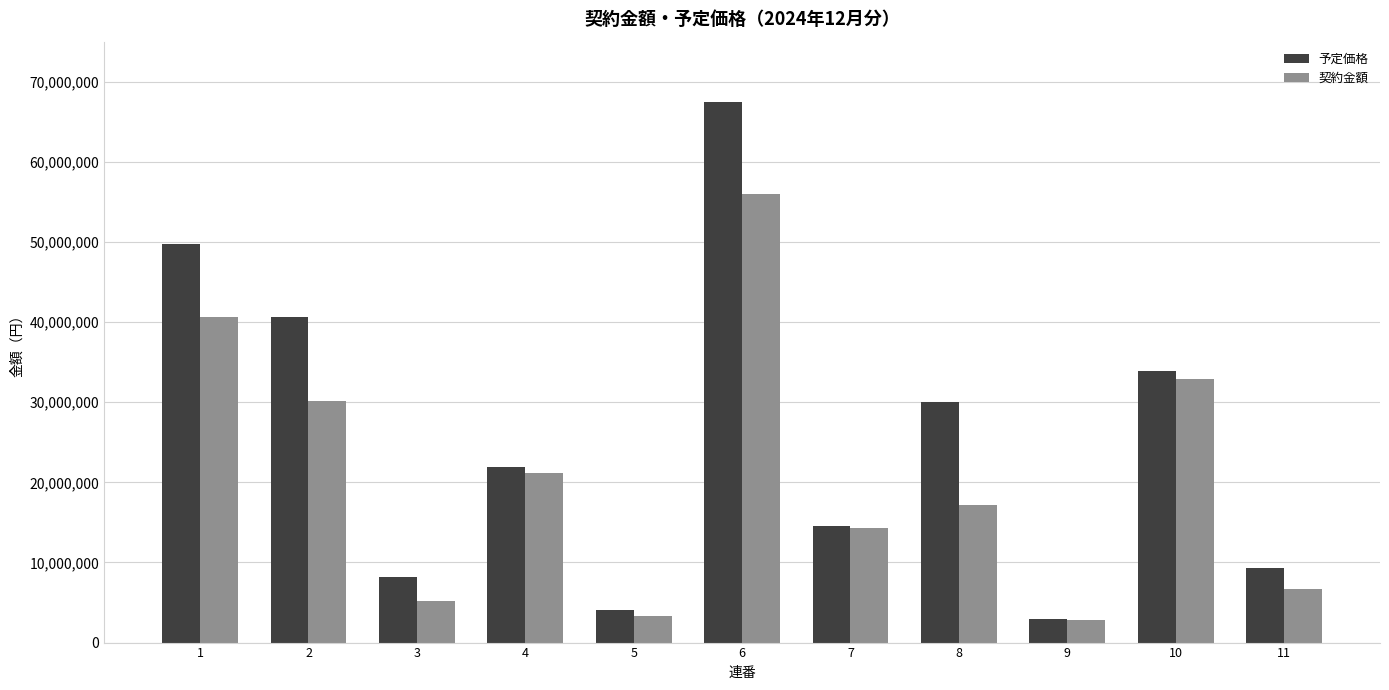

Are the bars horizontal?

No